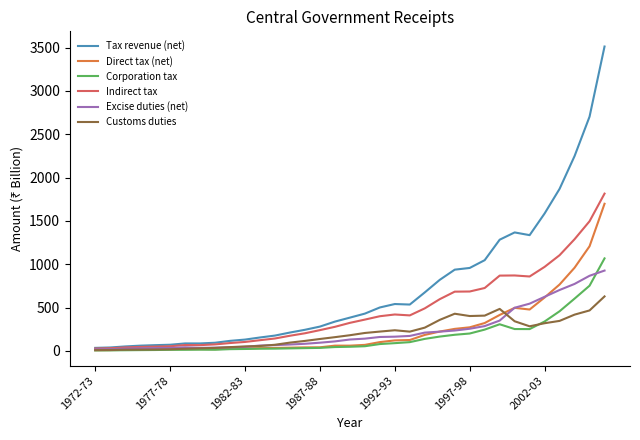

Which series has the largest total across all categories?

Tax revenue (net)